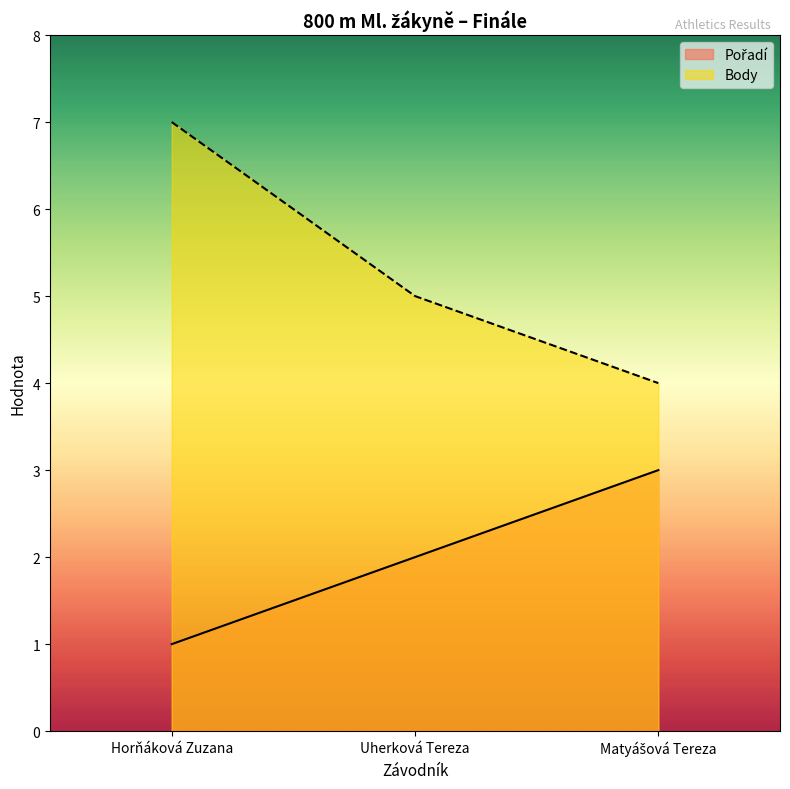

Where does the Body series first go above 5?

Horňáková Zuzana